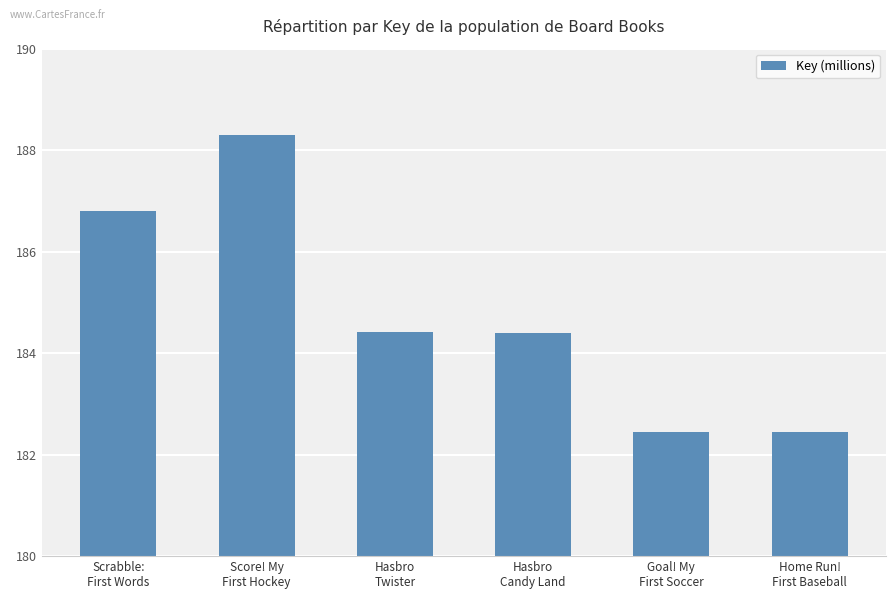

The value at Goal! My
First Soccer is 182.5. True or false?

True